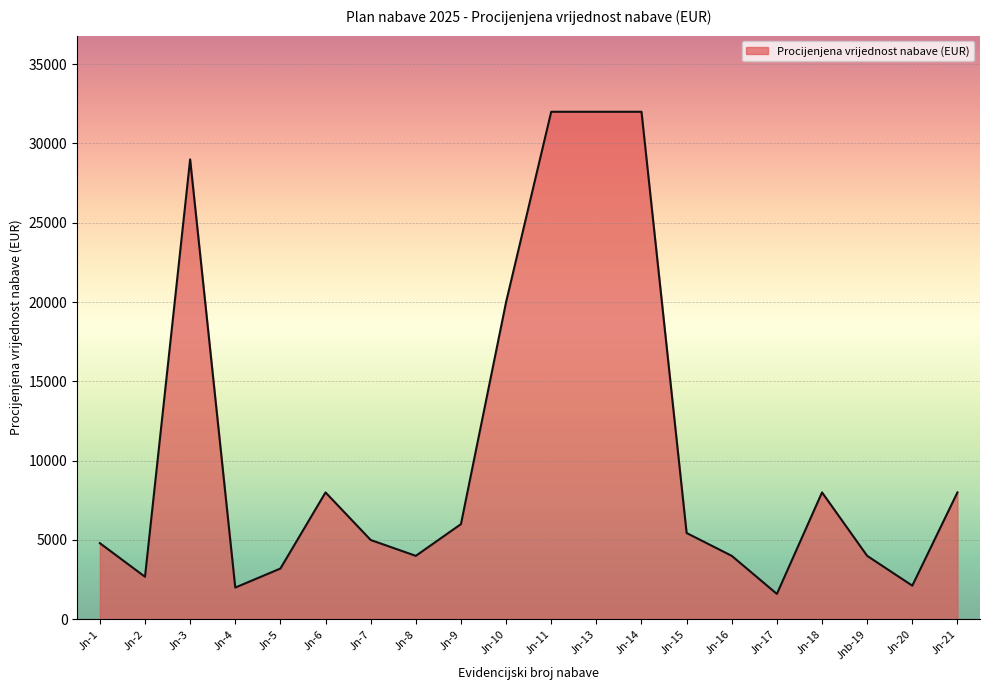

What is the greatest value displayed?

32000